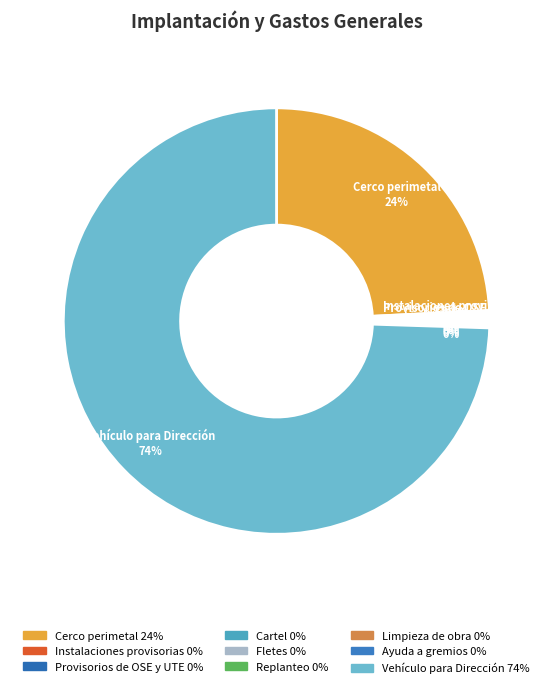

What is the majority slice?

Vehículo para Dirección